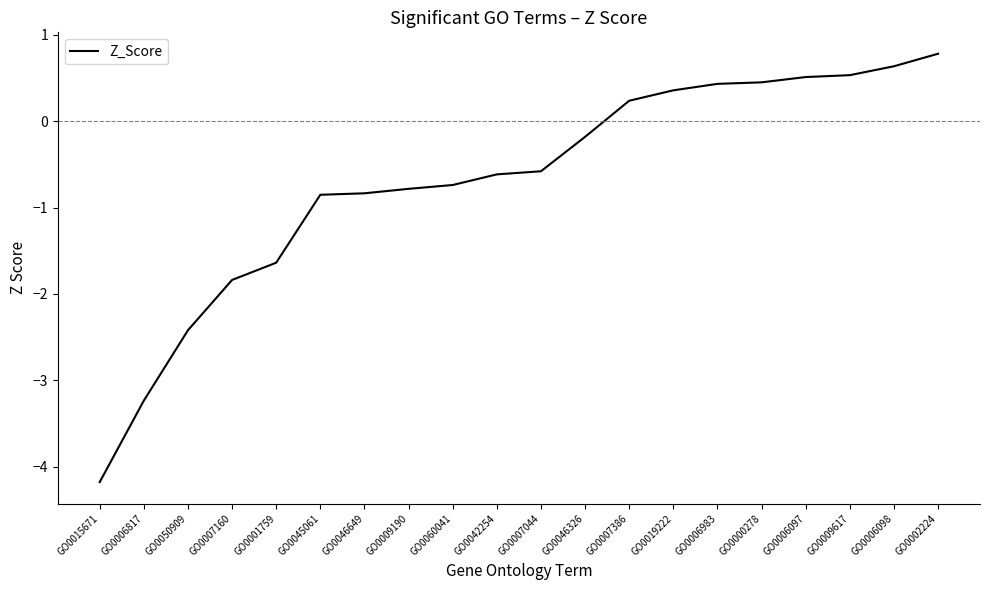

At which category does the chart reach its minimum across all series?

GO0015671